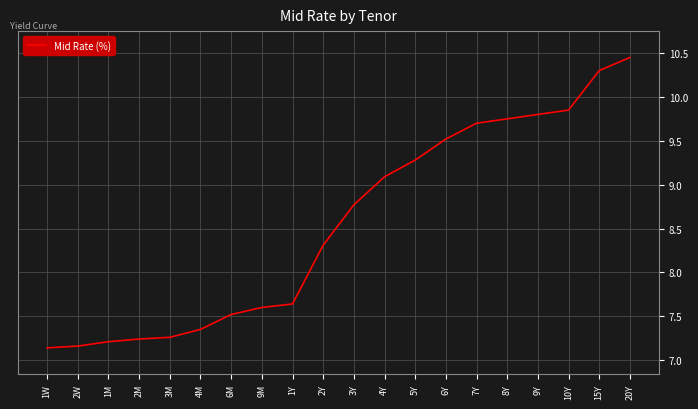

At which category does the chart reach its peak across all series?

20Y